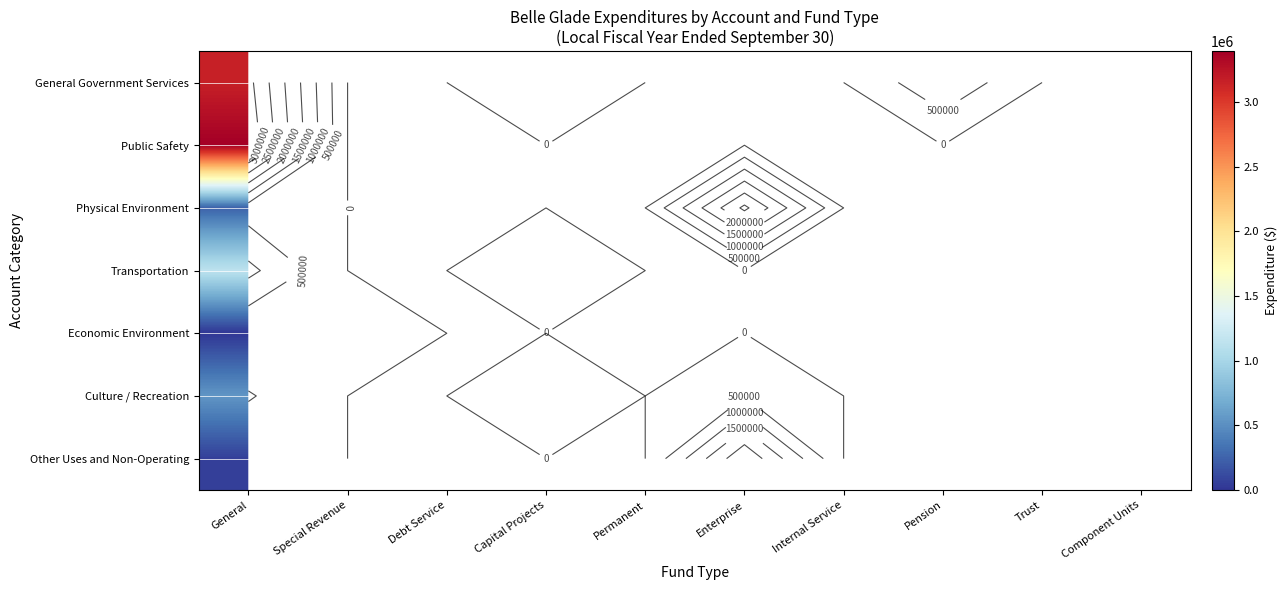

Which has a higher value, Permanent or Component Units?

Component Units